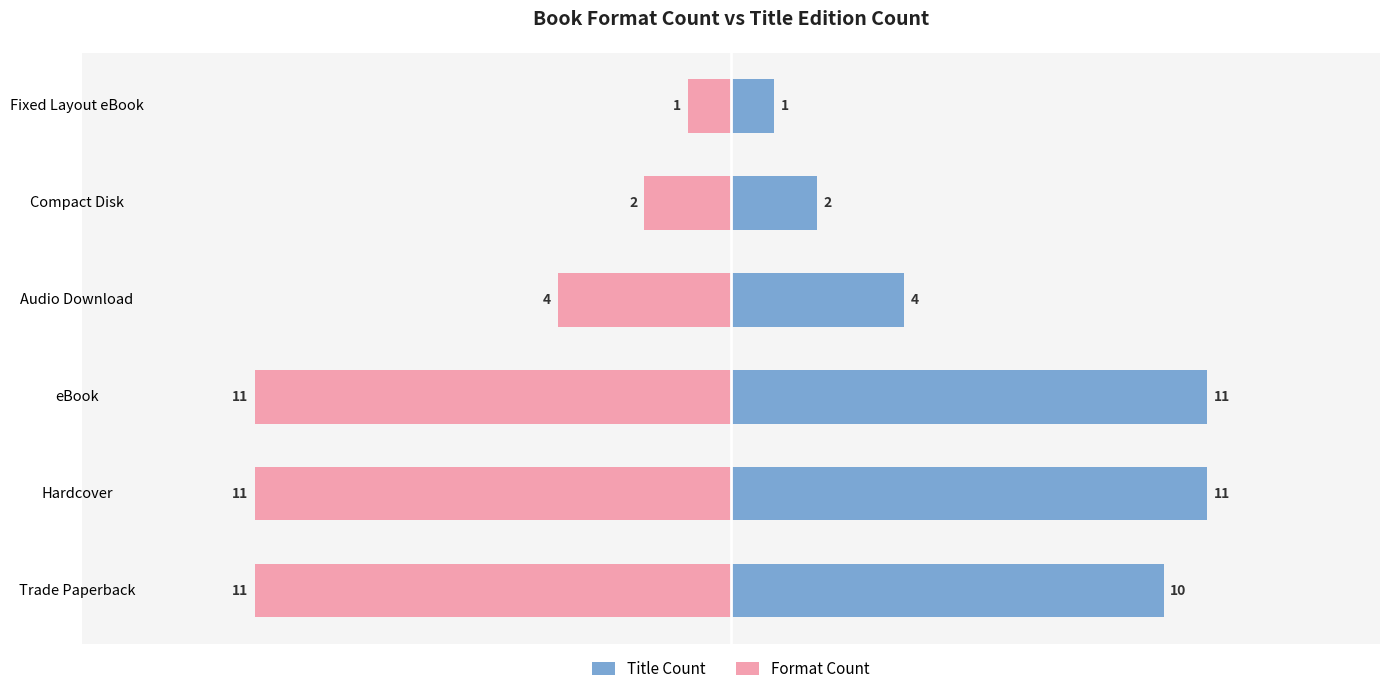

How many data points in Title Count are less than 10?

3